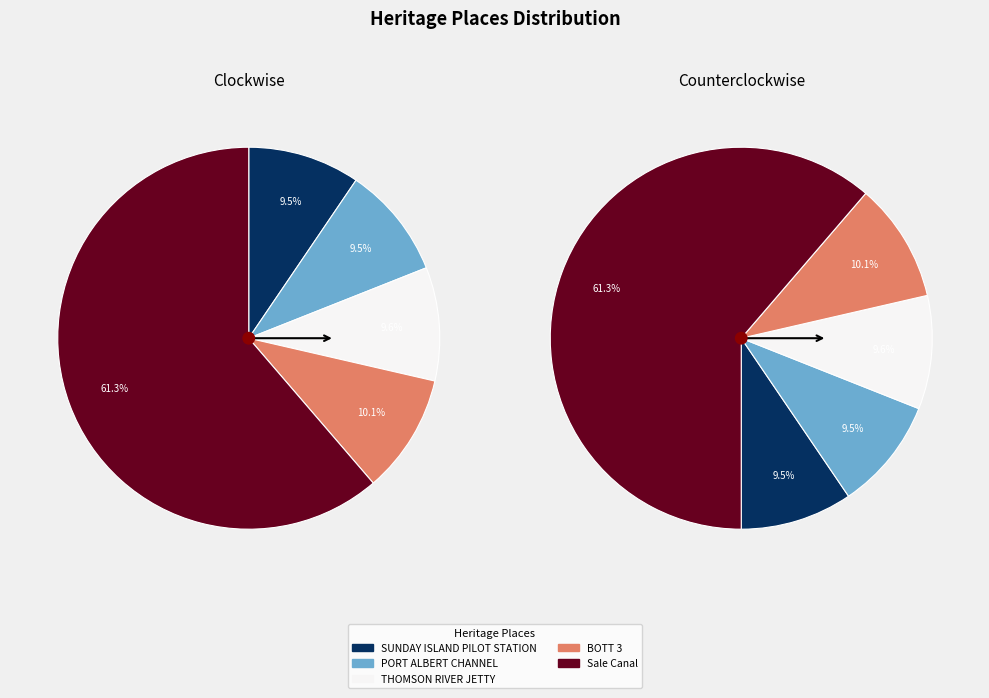

Is the sum of Sale Canal and SUNDAY ISLAND PILOT STATION greater than half?

Yes